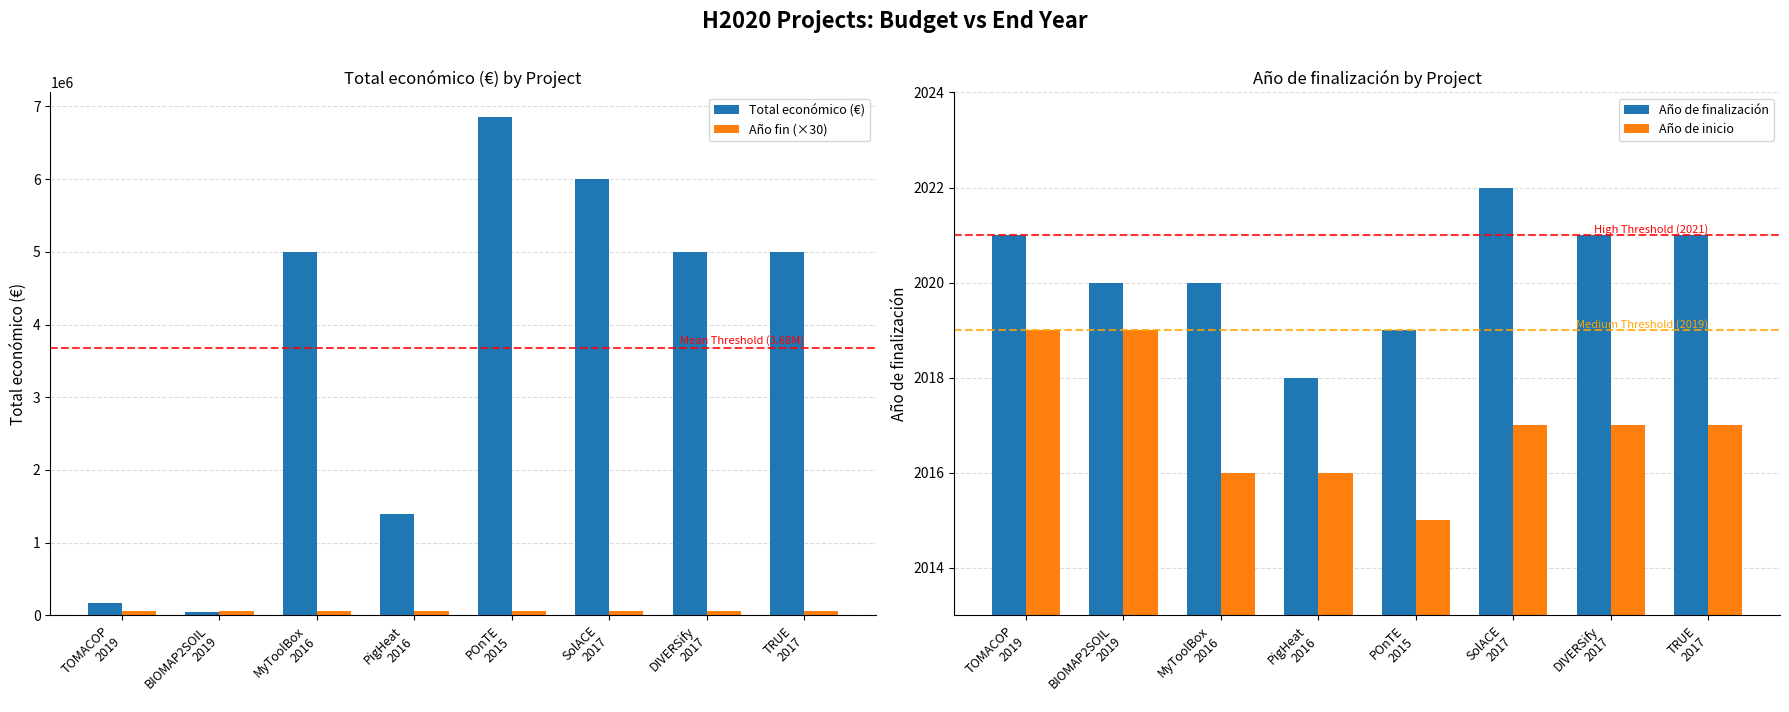

Which category has the lowest value across all series?

POnTE
2015